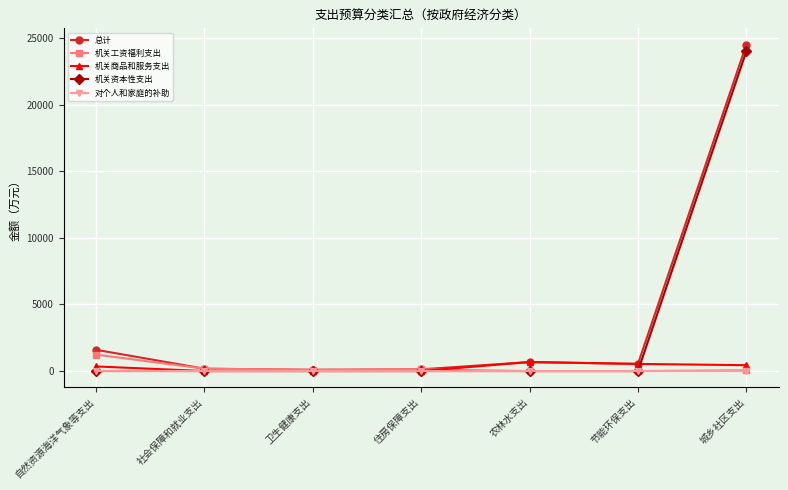

What is the difference between the maximum and minimum values in the 总计 series?

24406.6